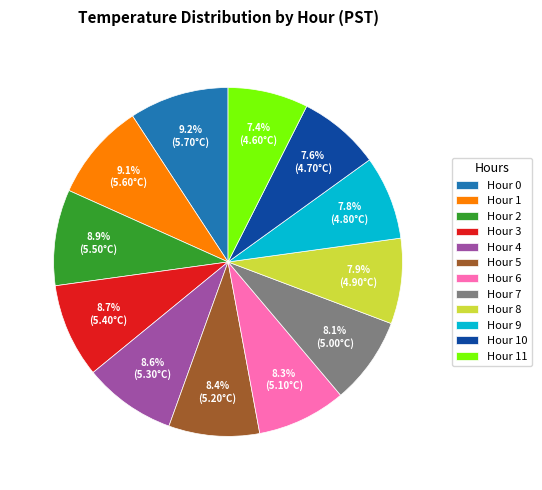

Is there a majority slice in this chart?

No